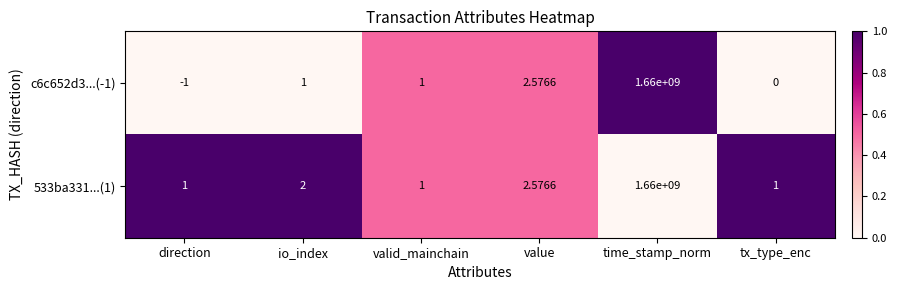

What is the spread (max minus min) of values at time_stamp_norm?

0.0